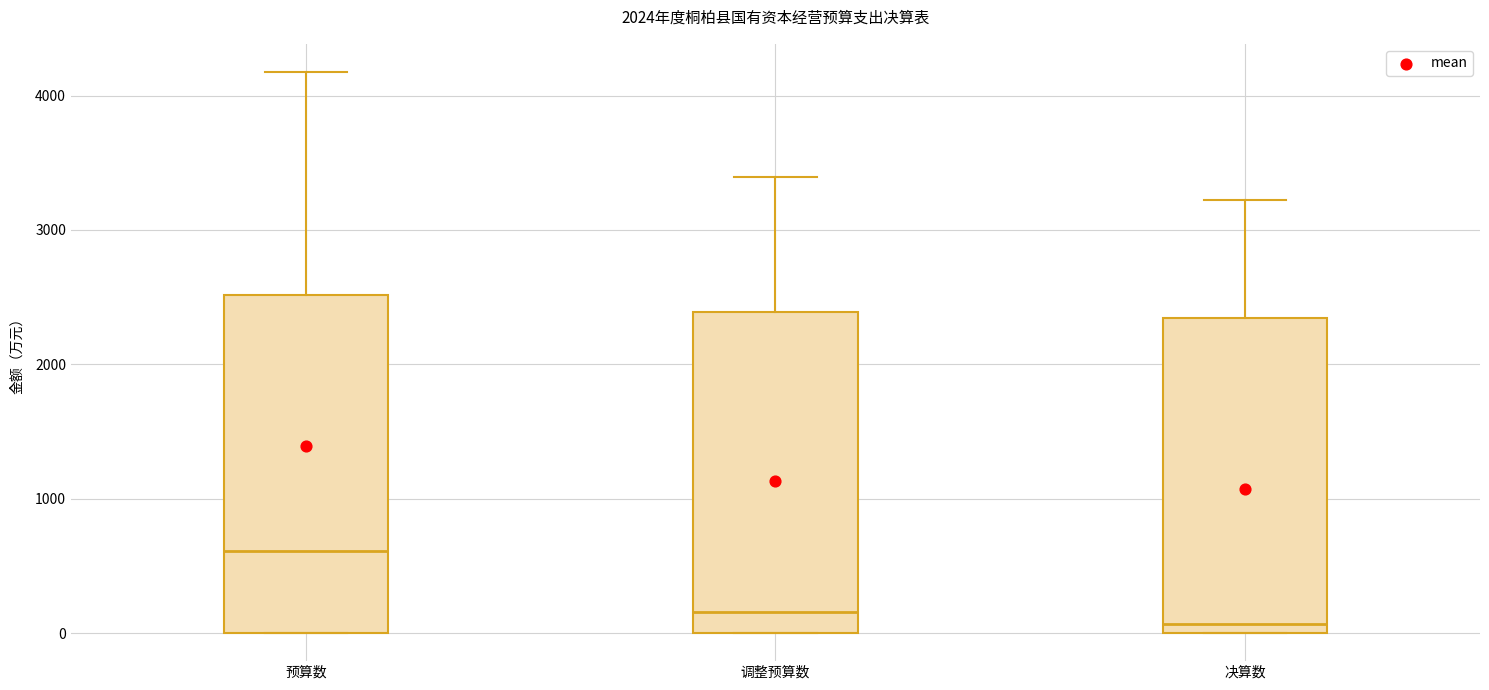

Where is the lower edge of the box for 决算数 on the y-axis? The values are not printed on the chart, so give them approximately, as read against the axis.

0